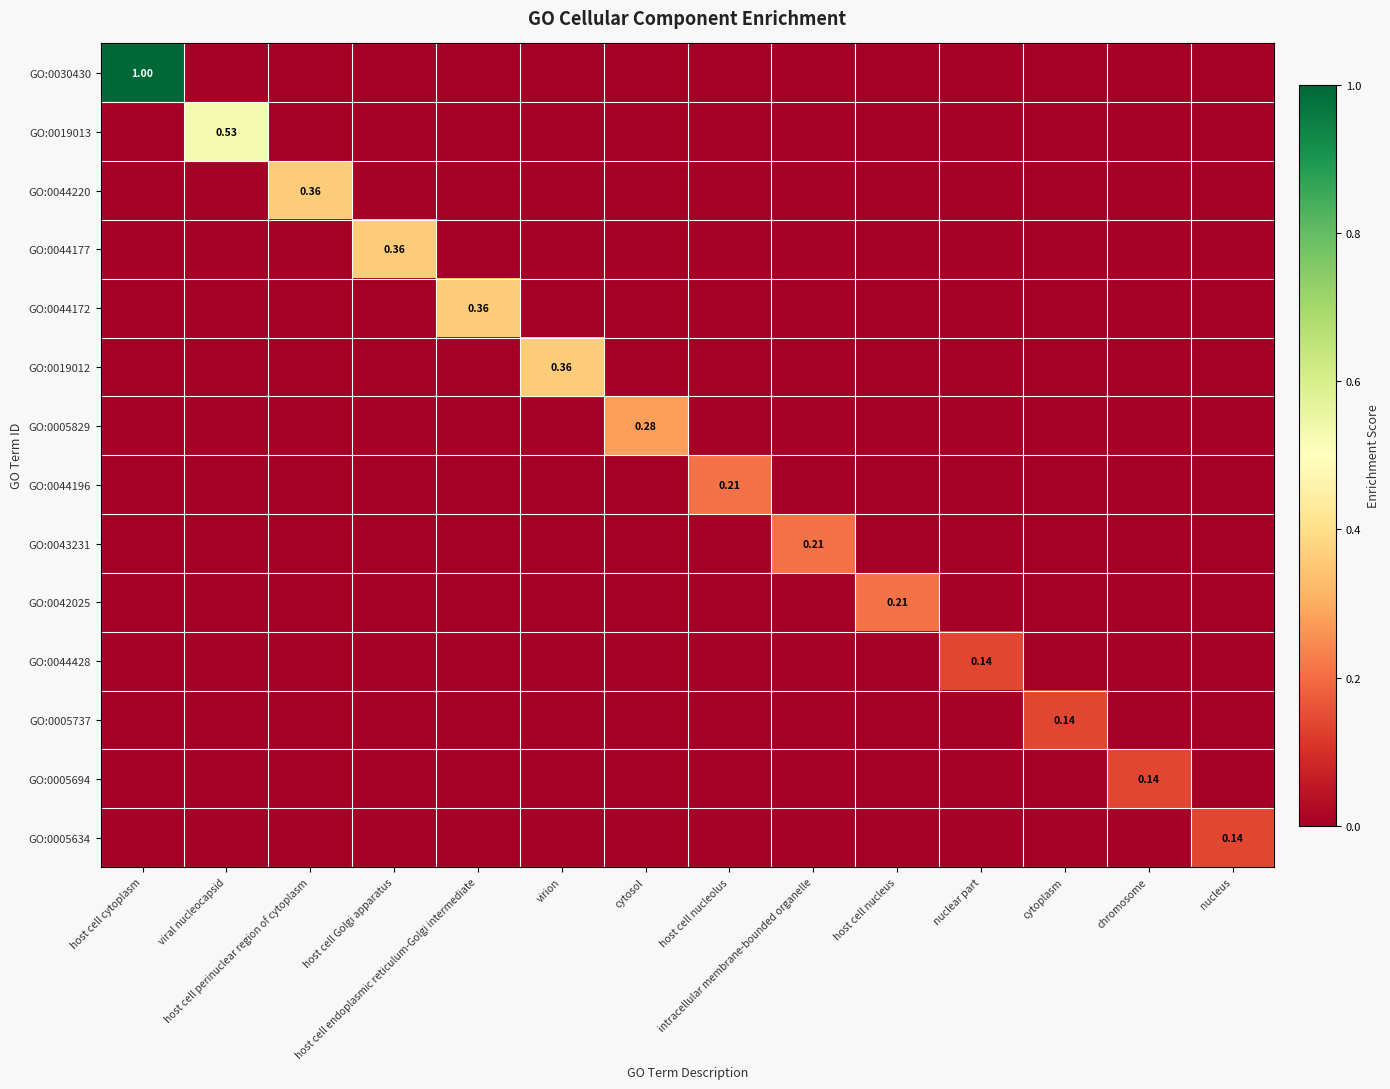

Where is GO:0044177 nearest to the value 0?

host cell cytoplasm